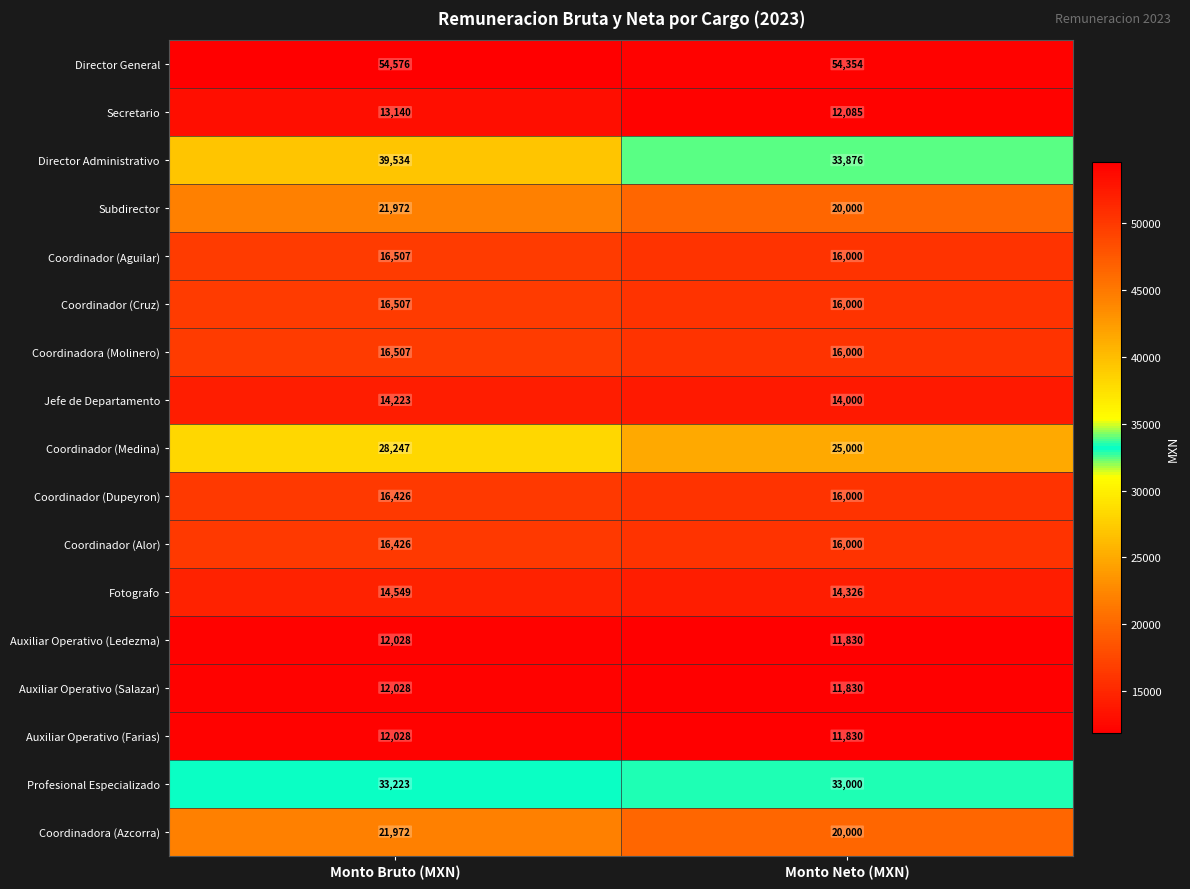

What is the sum of all Coordinador (Aguilar) values?

32507